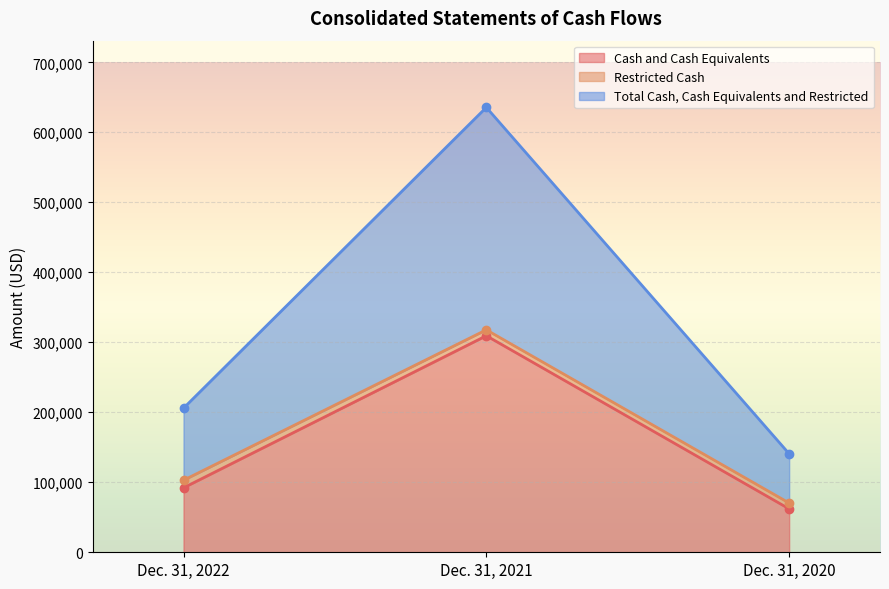

At which label is Cash and Cash Equivalents closest to 185683?

Dec. 31, 2022